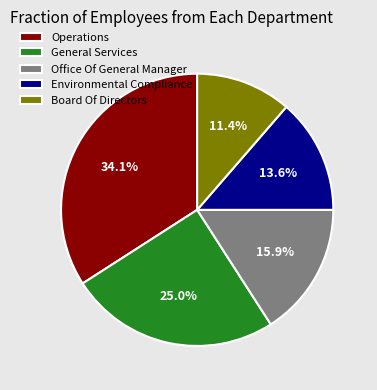

Combined, what portion of the pie is Operations and Board Of Directors?

45.5%